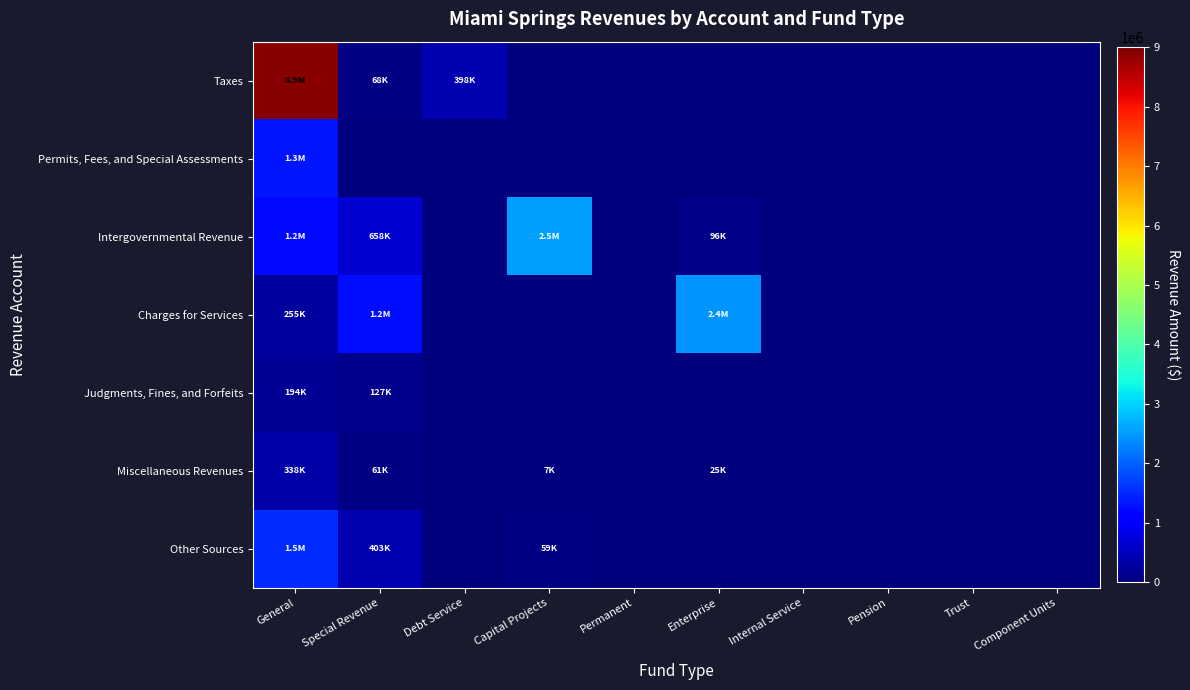

How many series are shown in this chart?

7